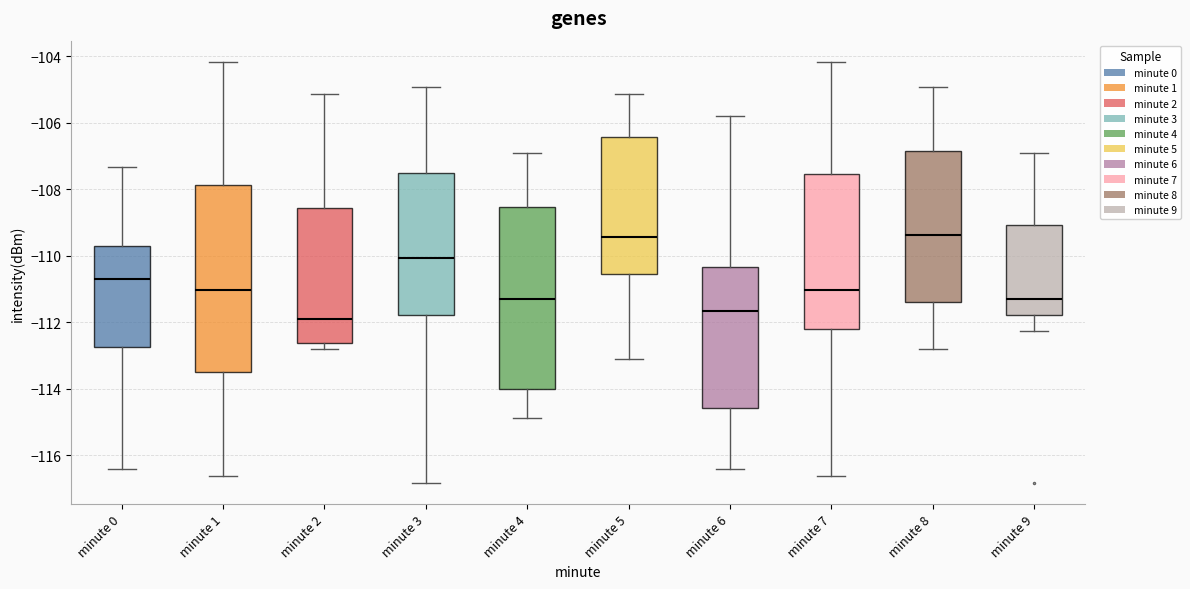

Which box has the lowest median line?

minute 2